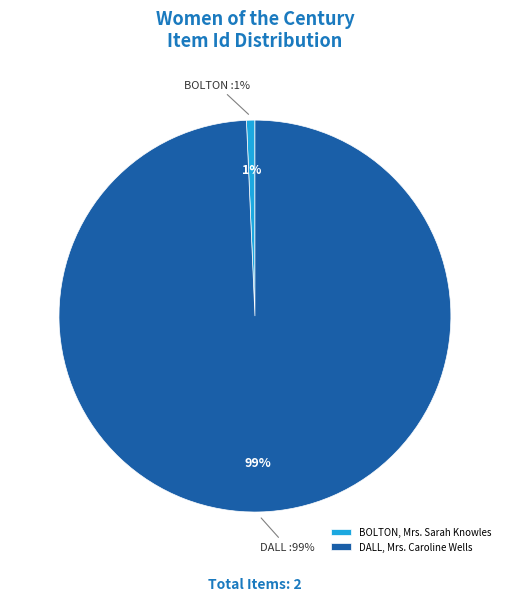

Rank the categories by value from highest to lowest.

DALL, Mrs. Caroline Wells, BOLTON, Mrs. Sarah Knowles